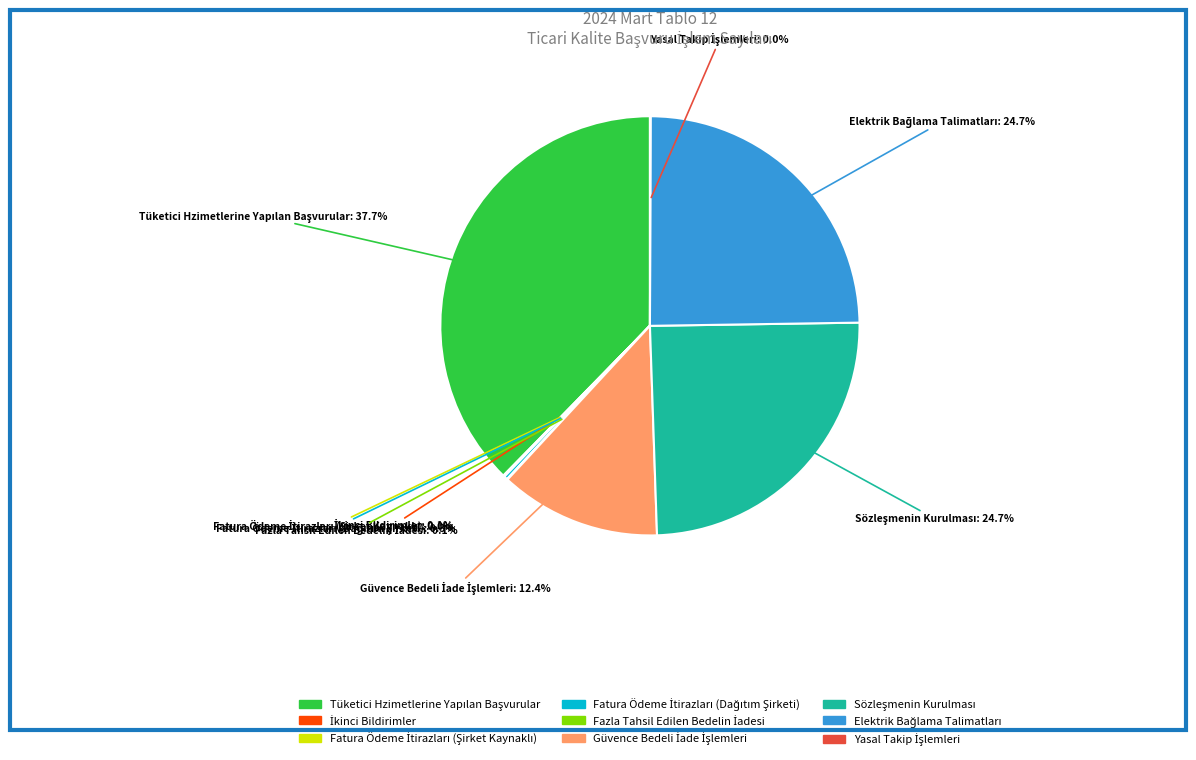

Is there any slice that represents more than half of the pie?

No